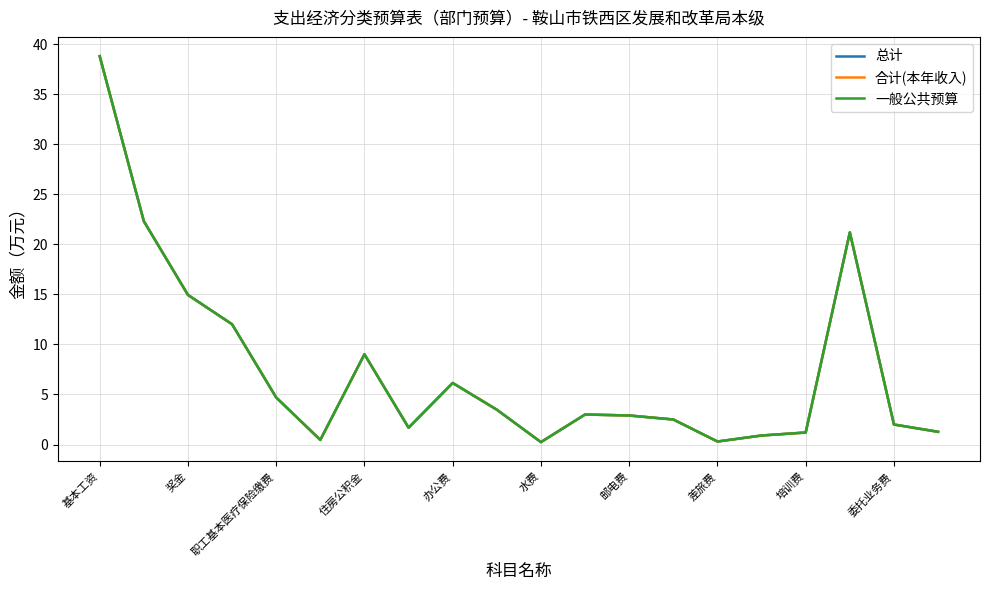

At which category is the sum across all series the highest?

基本工资